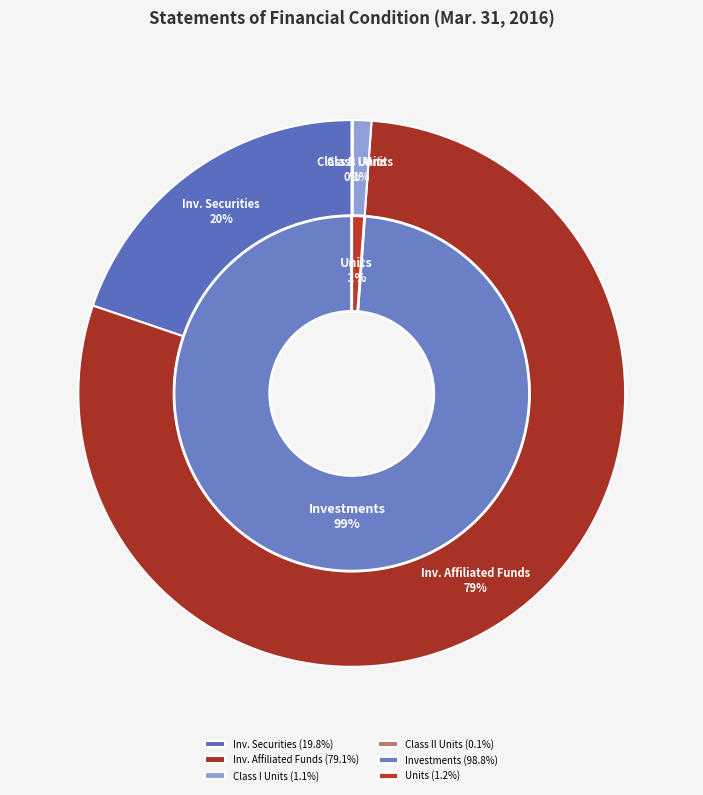

Which slice represents more than half of the pie?

Investments in Affiliated Investment Funds